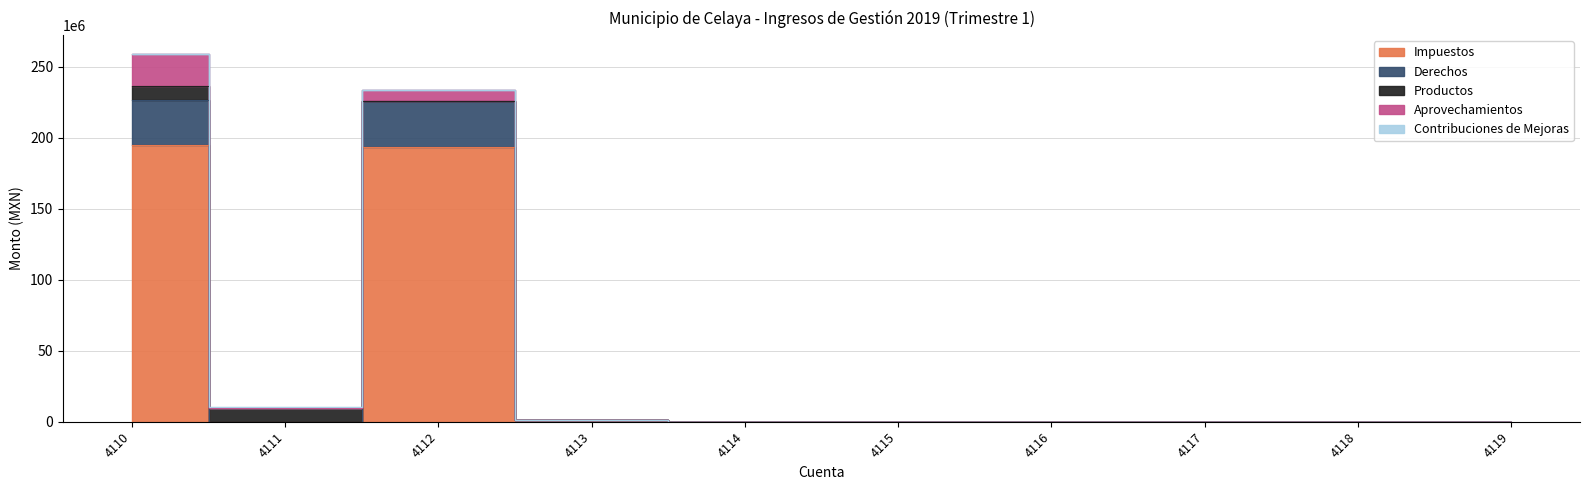

What are all the series names shown in the legend?

Impuestos, Derechos, Productos, Aprovechamientos, Contribuciones de Mejoras